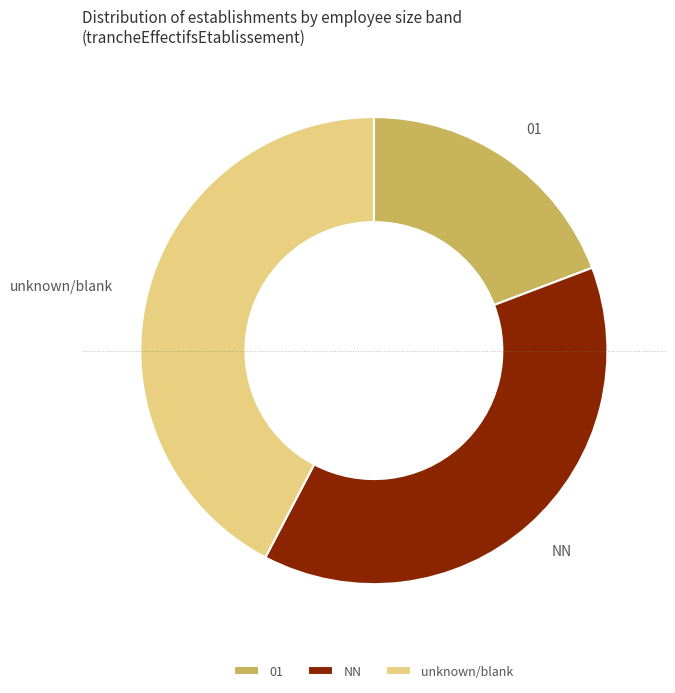

What is the smallest slice in the pie chart?

01